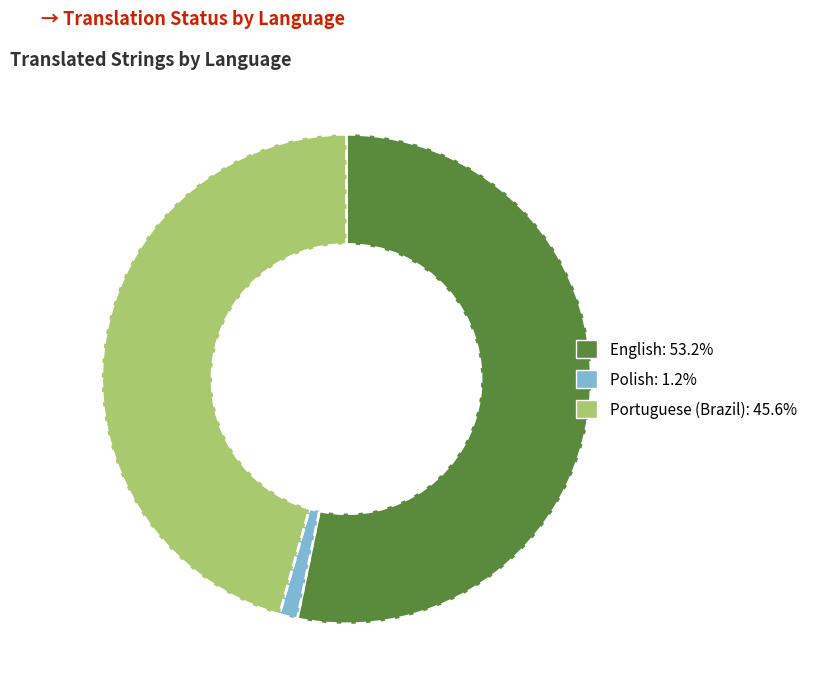

How many segments does this pie chart have?

3